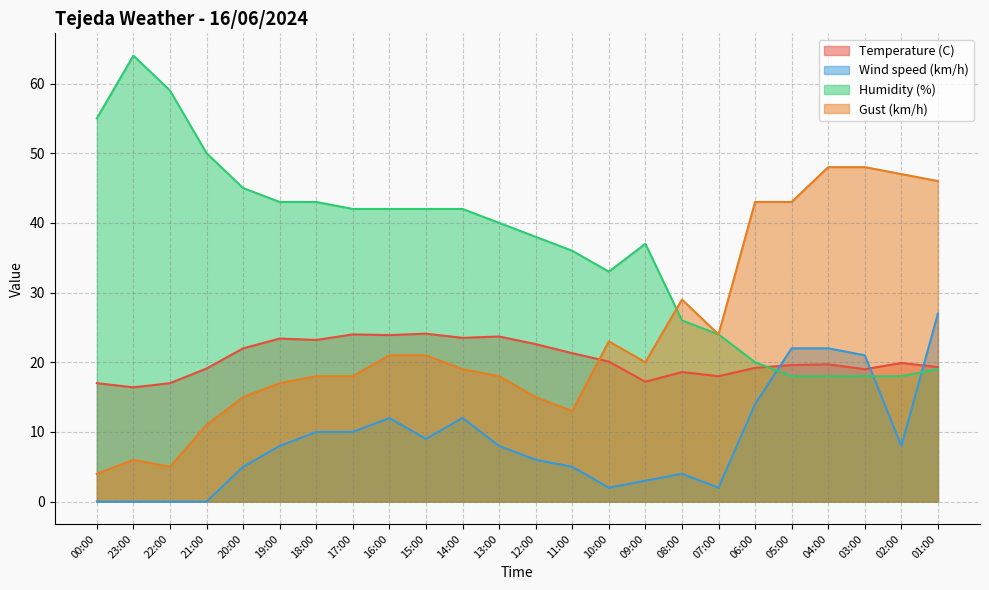

Is it true that Gust (km/h) equals 13.4 at 15:00?

False